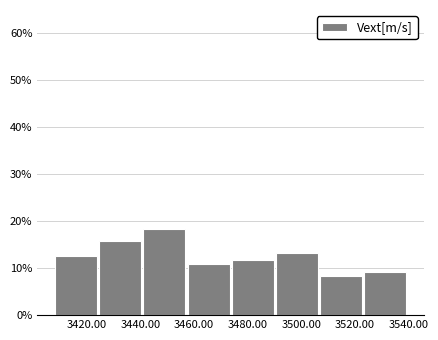

How tall is the bar that spans 3490.5 to 3507.0 on the x-axis? Neither the bar edges nor the heights are printed on the chart, so give them approximately, as read against the axes.

13